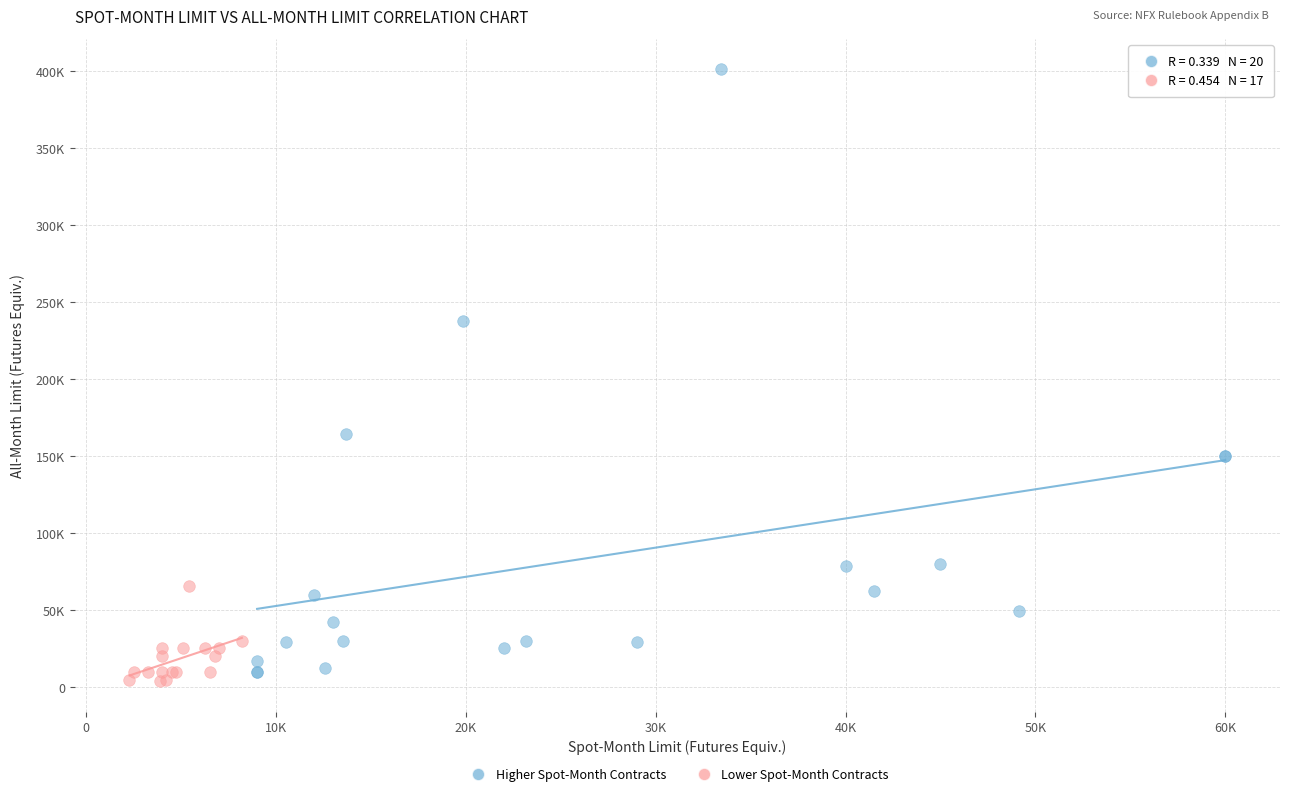

What are all the series names shown in the legend?

Higher Spot-Month Contracts, Lower Spot-Month Contracts